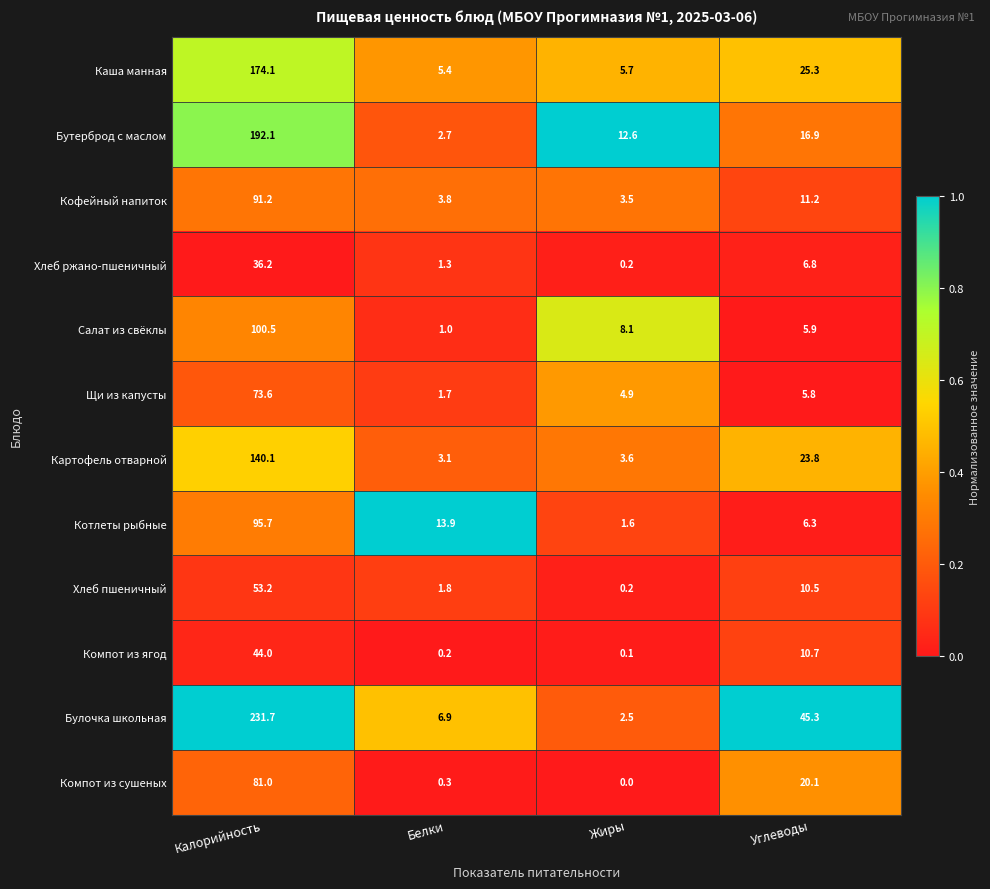

The Салат из свёклы series shows 8.1 at Жиры. True or false?

True